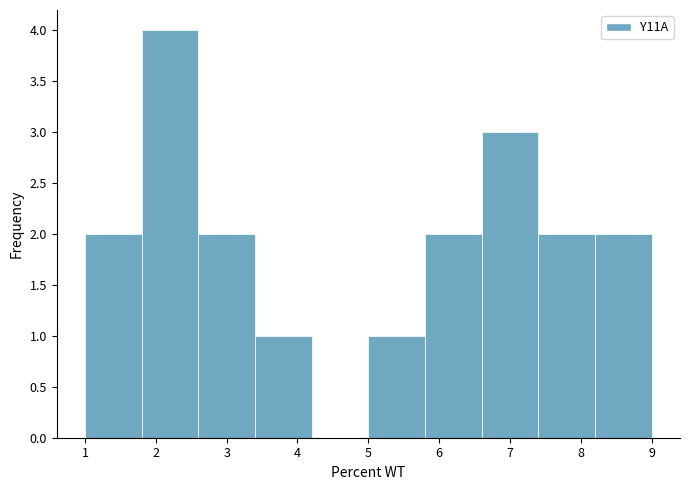

Reading left to right, list every bar in this chart as the range it spans on the x-axis followed by its height. The values are not printed on the chart, so give them approximately, as read against the axis.

1.0 to 1.8: 2
1.8 to 2.6: 4
2.6 to 3.4: 2
3.4 to 4.2: 1
4.2 to 5.0: 0
5.0 to 5.8: 1
5.8 to 6.6: 2
6.6 to 7.4: 3
7.4 to 8.2: 2
8.2 to 9.0: 2